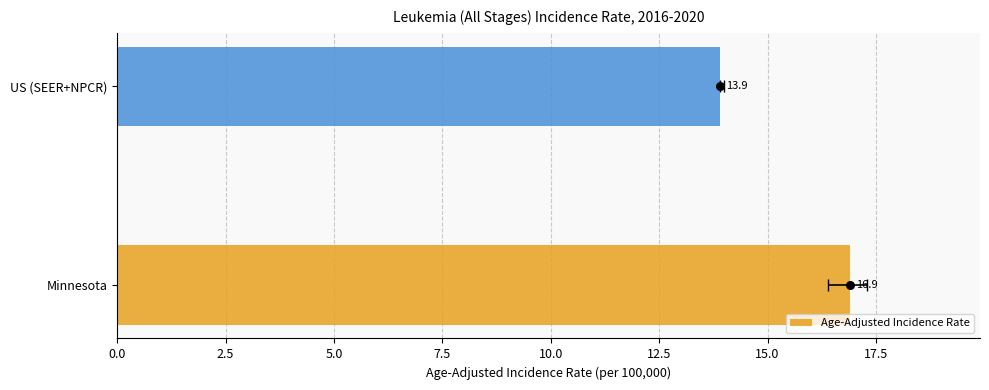

What is the change in value from Minnesota to US (SEER+NPCR)?

-3.0